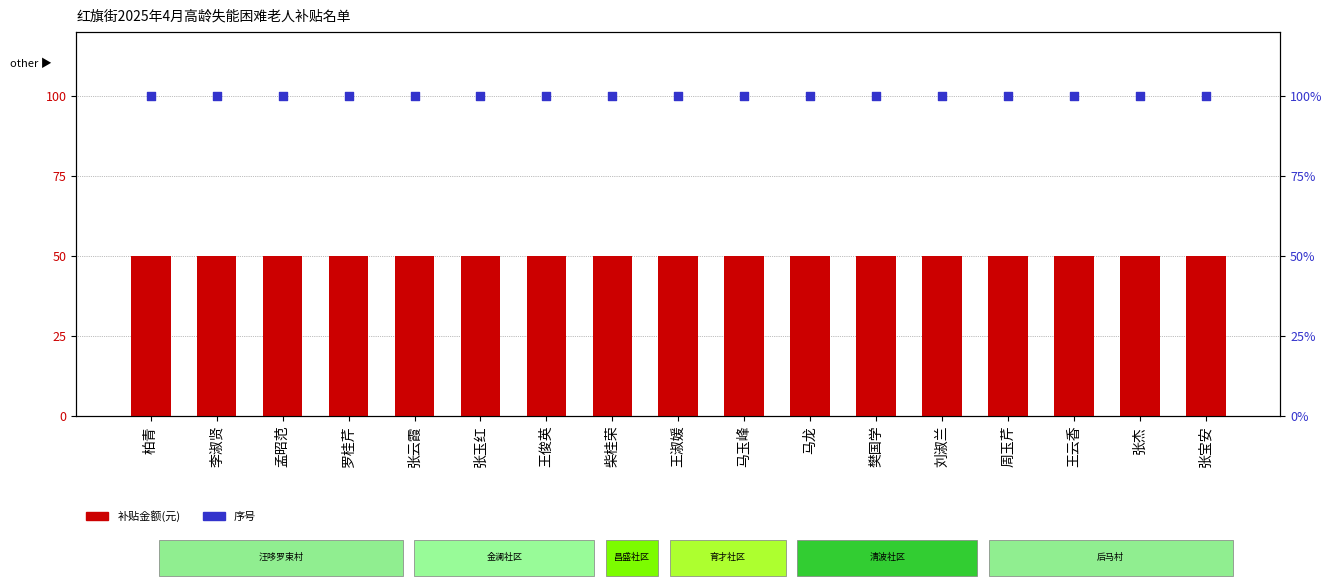

What are all the series names shown in the legend?

补贴金额(元), 序号(归一化)